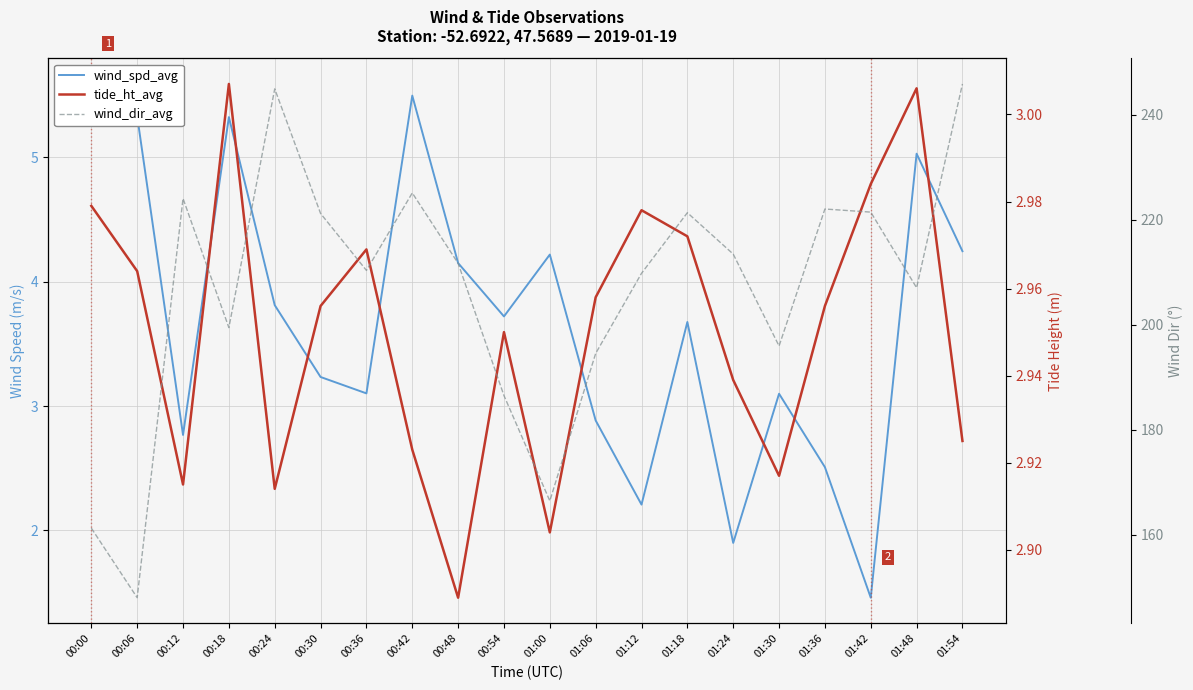

Which series ends up on top after the final intersection of tide_ht_avg and wind_spd_avg?

wind_spd_avg